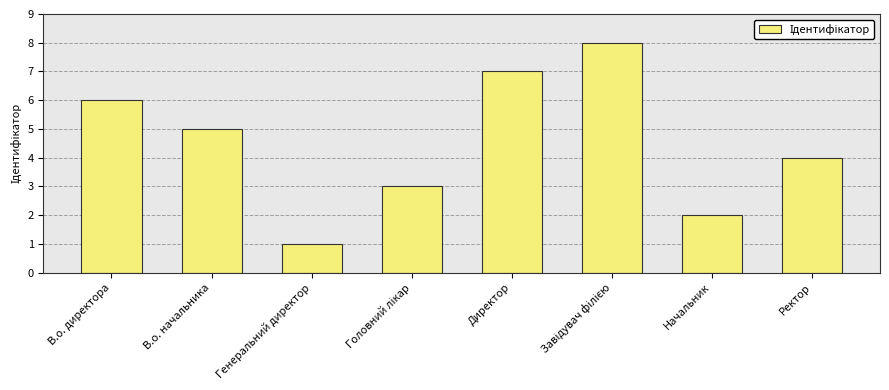

Reading left to right, what are all the values shown in this chart?

6	5	1	3	7	8	2	4